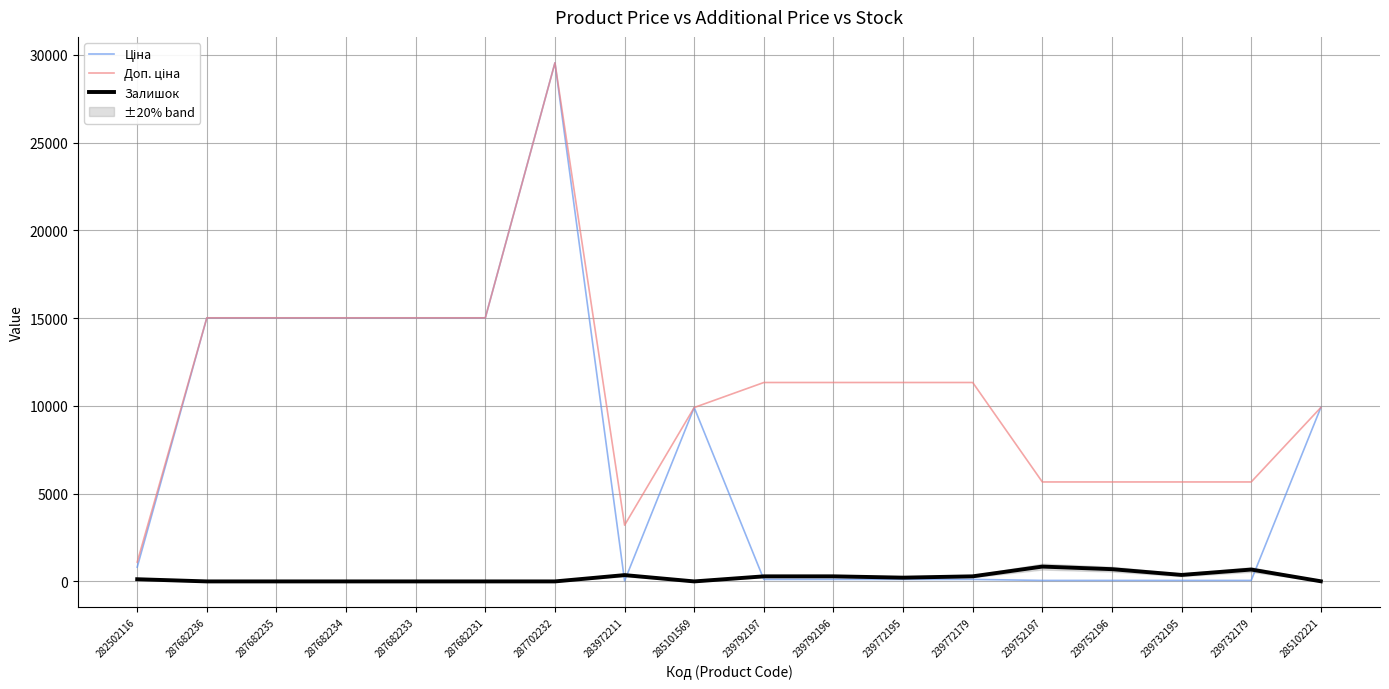

Reading left to right, what are all the values shown in this chart?

Ціна: 282502116=813.0	287682236=15019.2	287682235=15019.2	287682234=15019.2	287682233=15019.2	287682231=15019.2	287702232=29548.9	283972211=32.0	285101569=9908.5	239792197=113.3	239792196=113.3	239772195=113.3	239772179=113.3	239752197=56.7	239752196=56.7	239732195=56.7	239732179=56.7	285102221=9908.5
Доп. ціна: 282502116=1101.8	287682236=15019.2	287682235=15019.2	287682234=15019.2	287682233=15019.2	287682231=15019.2	287702232=29548.9	283972211=3205.0	285101569=9908.5	239792197=11334.0	239792196=11334.0	239772195=11334.0	239772179=11334.0	239752197=5667.0	239752196=5667.0	239732195=5667.0	239732179=5667.0	285102221=9908.5
Залишок: 282502116=125.0	287682236=0.0	287682235=0.0	287682234=0.0	287682233=0.0	287682231=0.0	287702232=0.0	283972211=360.0	285101569=0.0	239792197=289.0	239792196=290.0	239772195=215.0	239772179=290.0	239752197=845.0	239752196=698.0	239732195=370.0	239732179=676.0	285102221=8.0